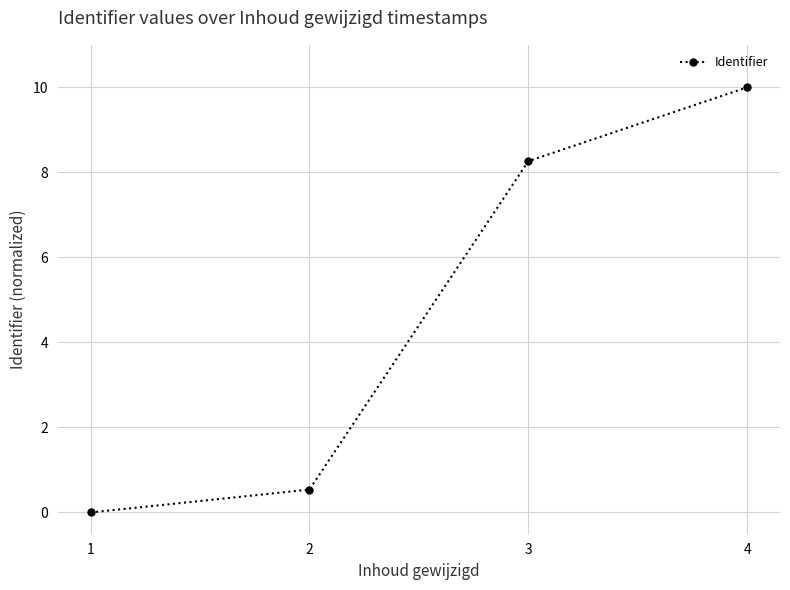

What is the sum of the values at 2 and 1?

0.5